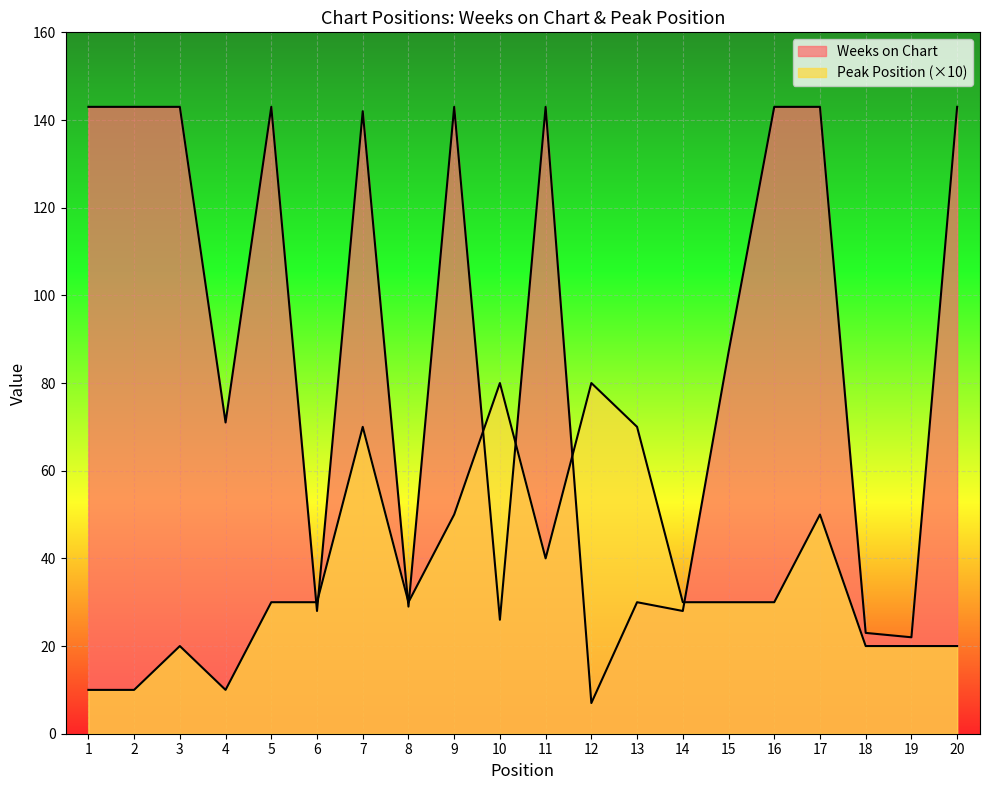

True or false: Peak Position and Weeks on Chart cross at least once.

True